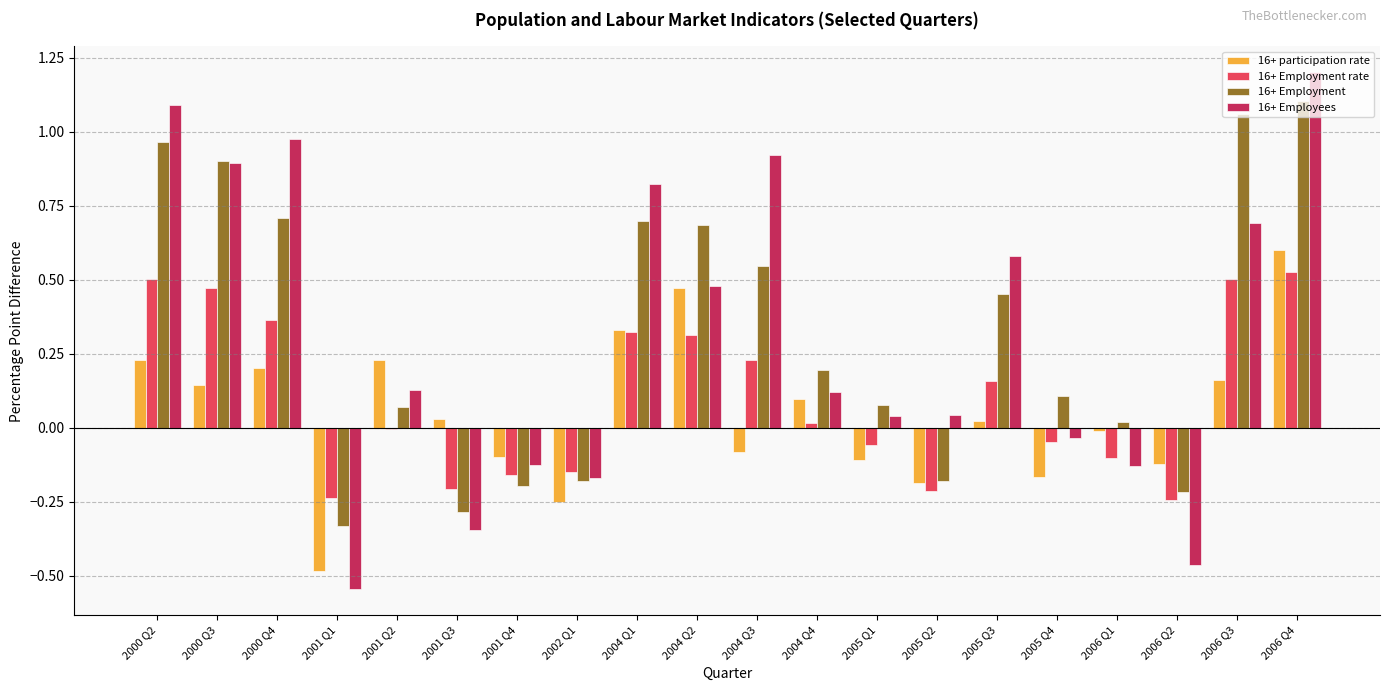

Is the value of 16+ Employees at 2001 Q3 greater than the value of 16+ Employment rate at 2001 Q3?

No